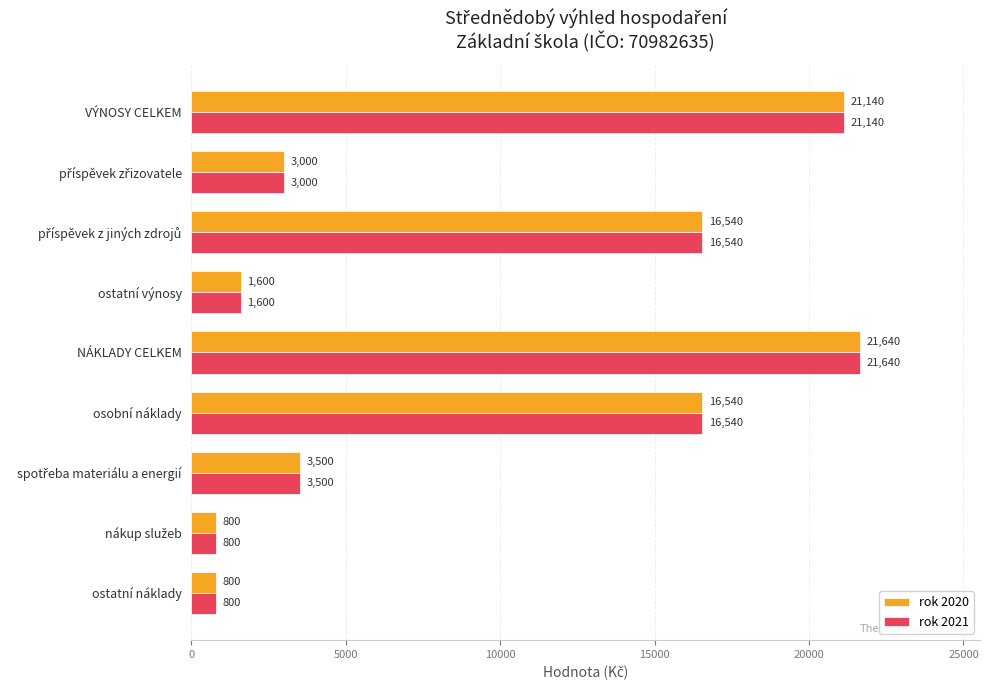

What is the maximum value for rok 2020?

21640